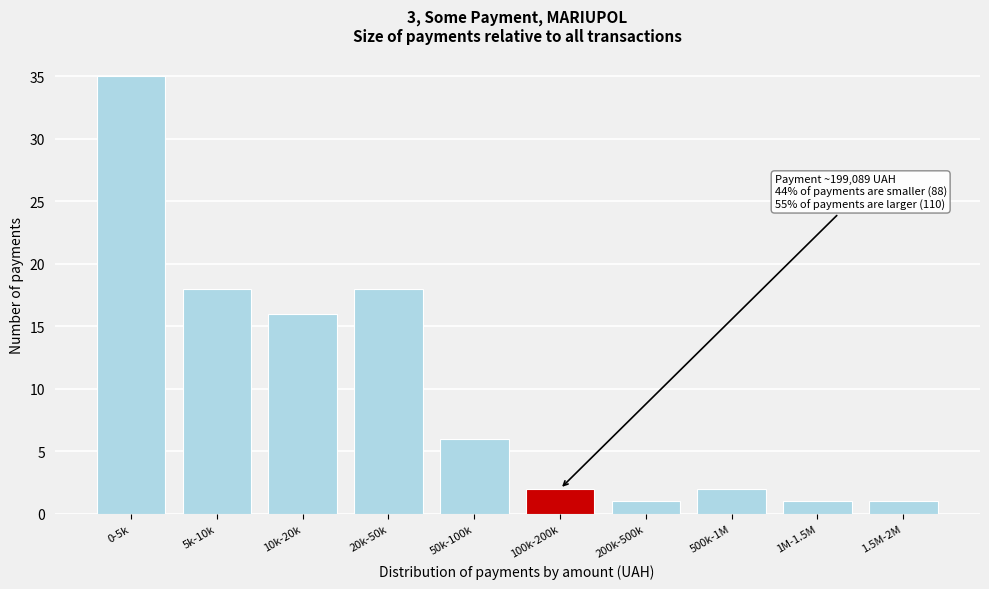

Reading left to right, list all the values displayed in this chart.

0-5k=35	5k-10k=18	10k-20k=16	20k-50k=18	50k-100k=6	100k-200k=2	200k-500k=1	500k-1M=2	1M-1.5M=1	1.5M-2M=1